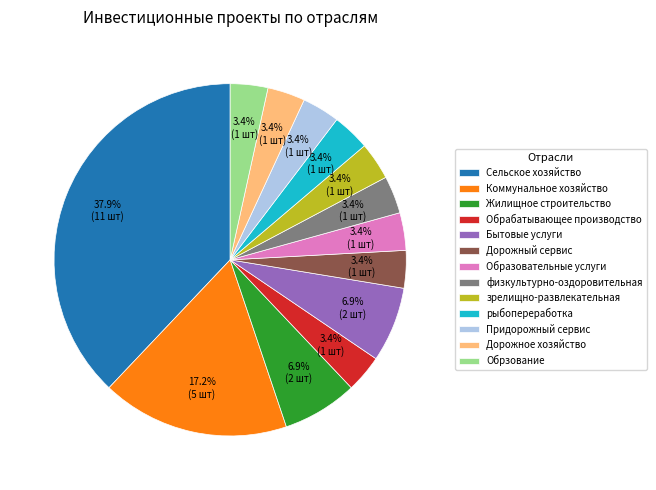

Is there a majority slice in this chart?

No